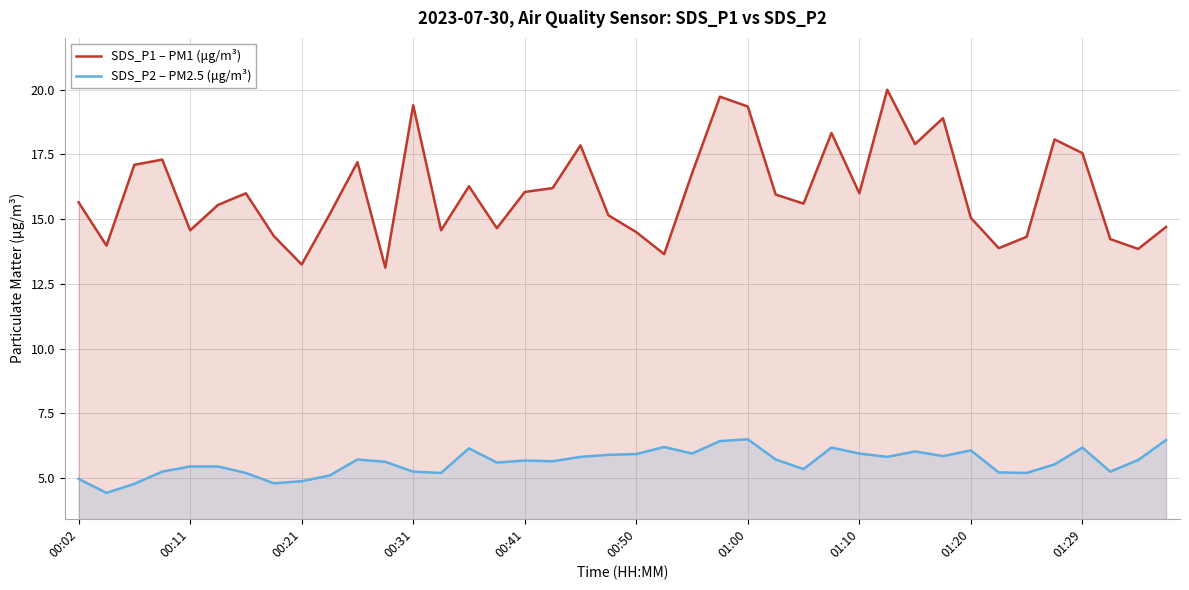

List the series in order of their overall mean, highest first.

SDS_P1 – PM1 (μg/m³), SDS_P2 – PM2.5 (μg/m³)